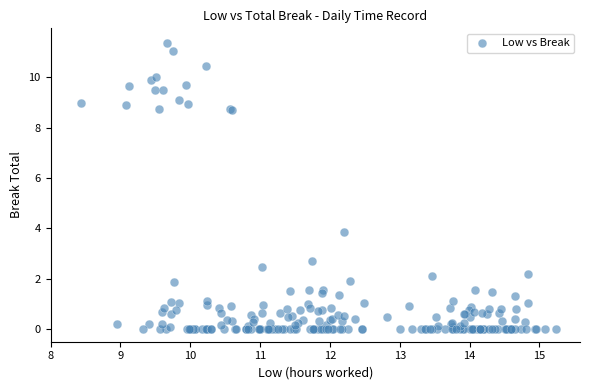

What Y value in the scatter plot is closest to 5?

3.9